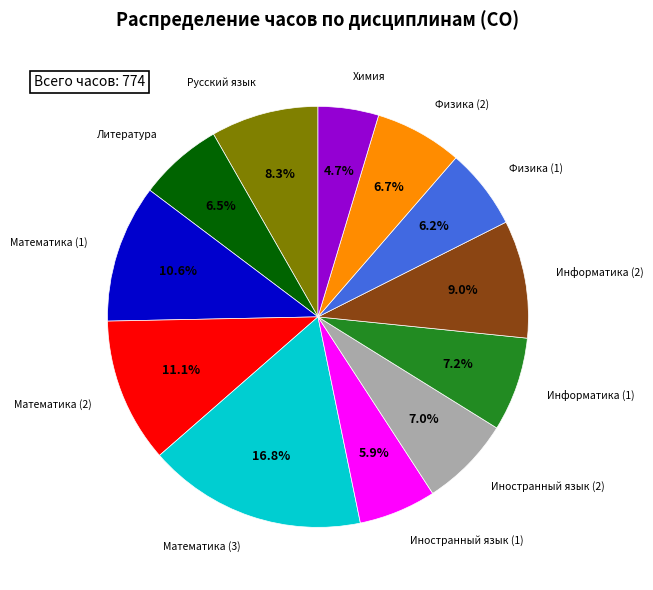

To the nearest percent, what portion does Информатика (2) represent?

9%